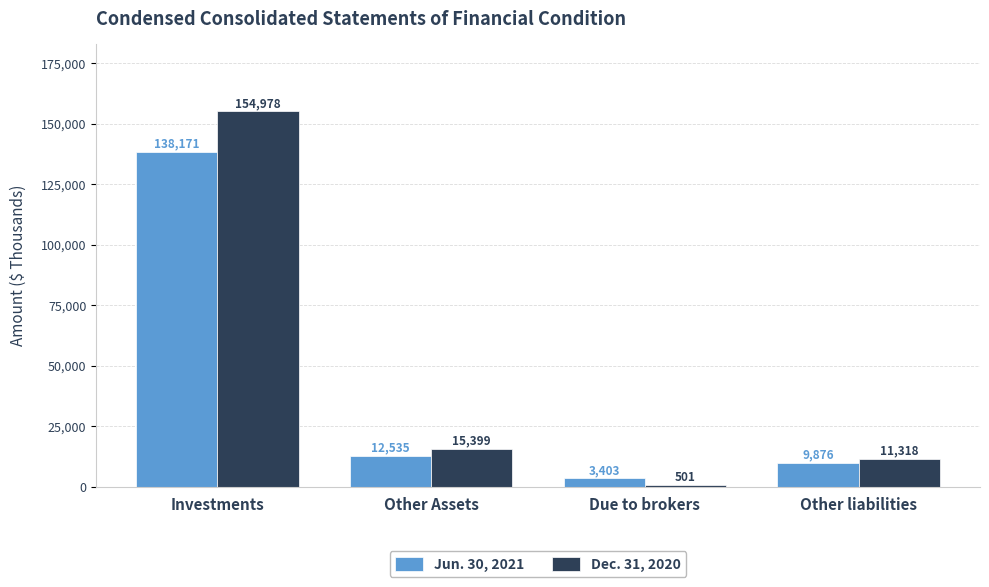

What value does the Jun. 30, 2021 series have at Other Assets, to the nearest 100?

12500